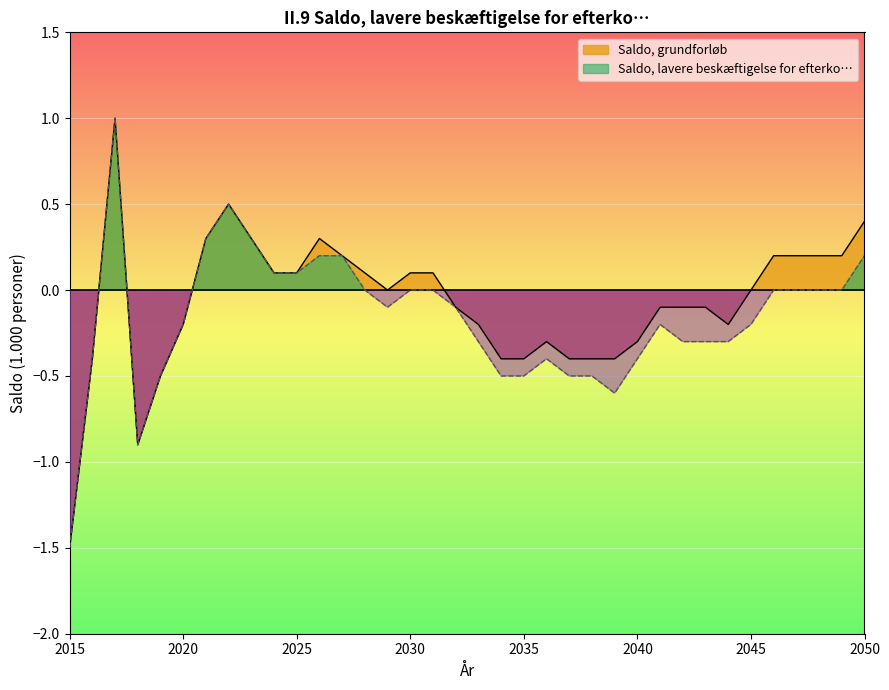

At which label is Saldo, grundforløb closest to 0?

2029